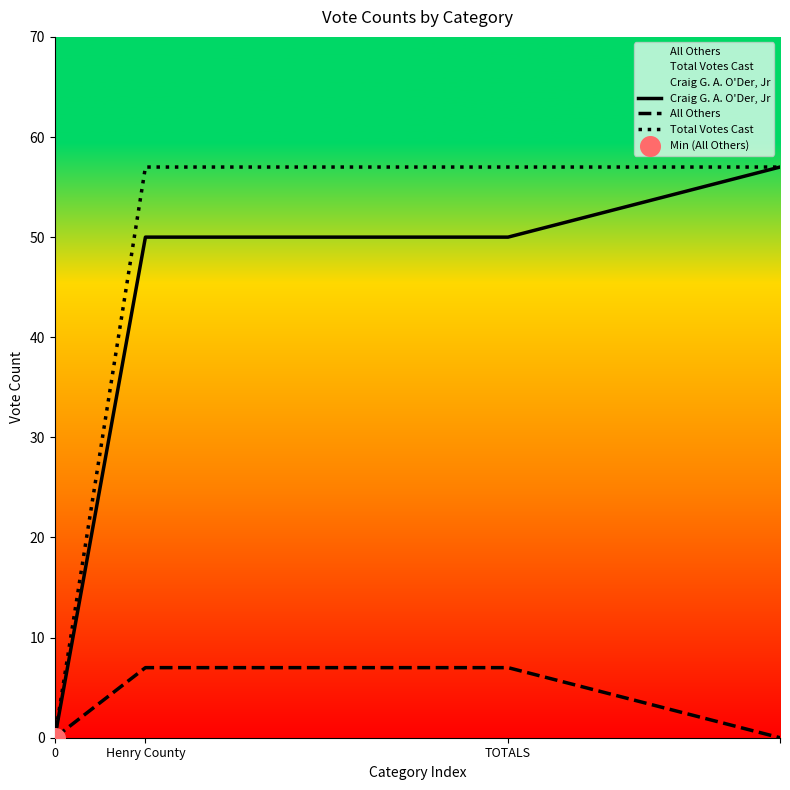

What are all the series names shown in the legend?

Craig G. A. O'Der, Jr, All Others, Total Votes Cast